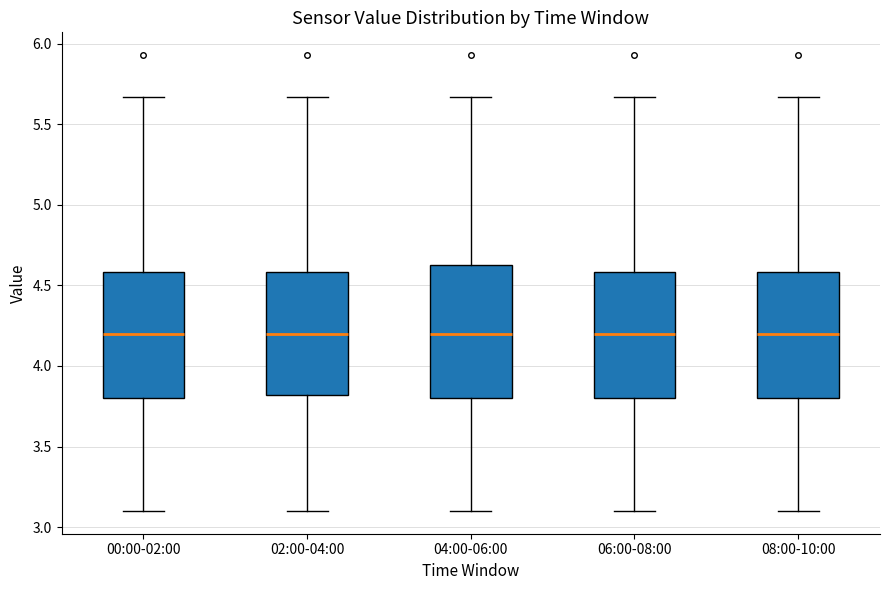

Reading left to right, read every box against the y-axis: the position of its median line, the range the box covers, and the ends of its whiskers. The values are not printed on the chart, so give them approximately, as read against the axis.

00:00-02:00: median 4.20, box 3.80 to 4.60, whiskers 3.10 to 5.65
02:00-04:00: median 4.20, box 3.80 to 4.60, whiskers 3.10 to 5.65
04:00-06:00: median 4.20, box 3.80 to 4.65, whiskers 3.10 to 5.65
06:00-08:00: median 4.20, box 3.80 to 4.60, whiskers 3.10 to 5.65
08:00-10:00: median 4.20, box 3.80 to 4.60, whiskers 3.10 to 5.65